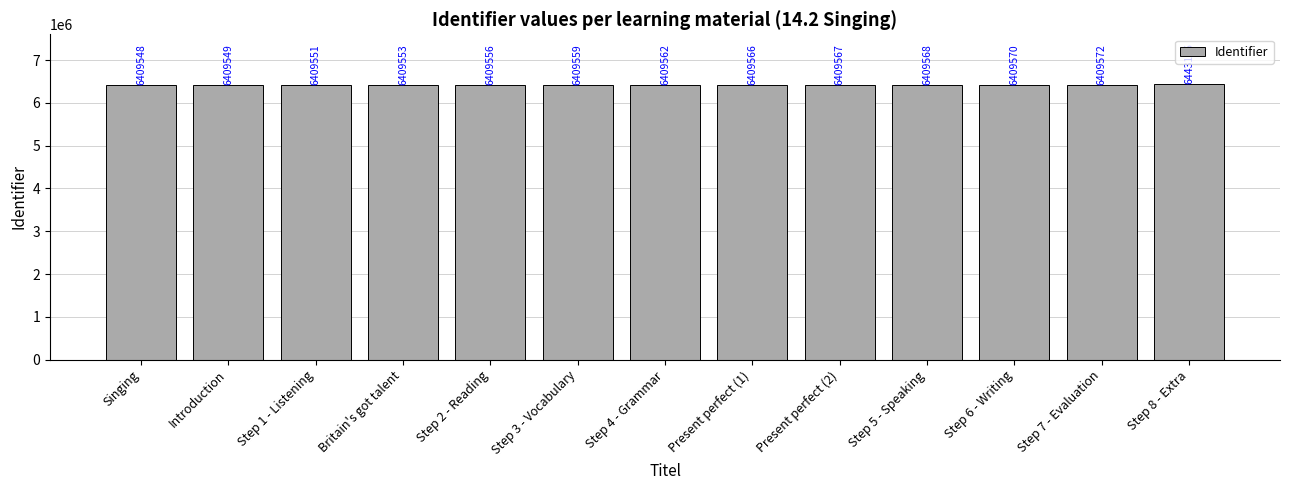

What is the difference between the second highest and minimum values?

24